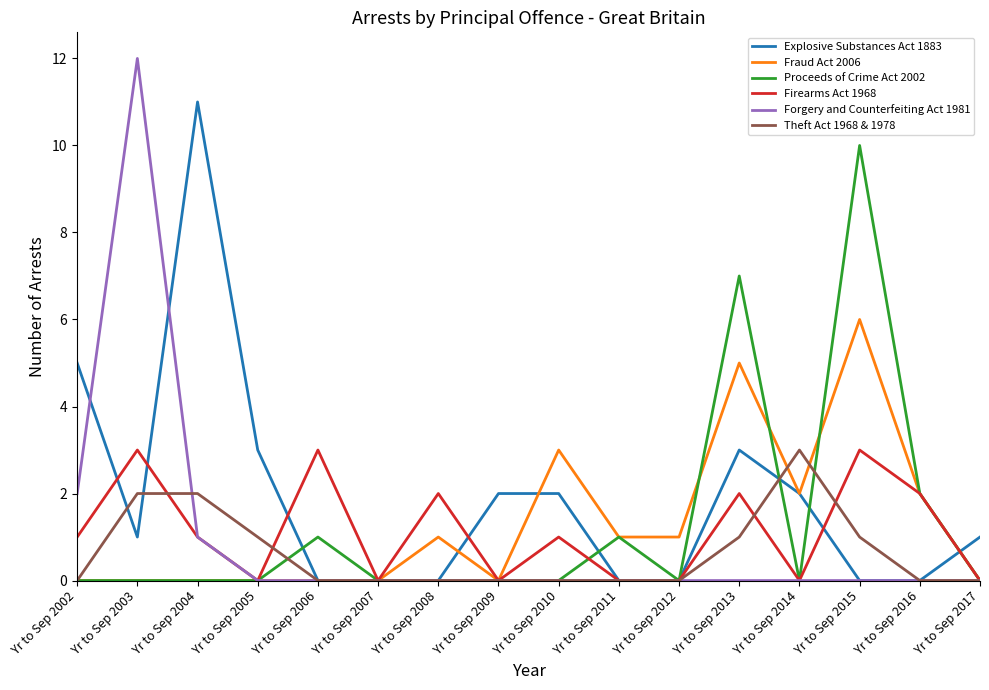

Reading left to right, what are all the values shown in this chart?

Explosive Substances Act 1883: Yr to Sep 2002=5	Yr to Sep 2003=1	Yr to Sep 2004=11	Yr to Sep 2005=3	Yr to Sep 2006=0	Yr to Sep 2007=0	Yr to Sep 2008=0	Yr to Sep 2009=2	Yr to Sep 2010=2	Yr to Sep 2011=0	Yr to Sep 2012=0	Yr to Sep 2013=3	Yr to Sep 2014=2	Yr to Sep 2015=0	Yr to Sep 2016=0	Yr to Sep 2017=1
Fraud Act 2006: Yr to Sep 2002=0	Yr to Sep 2003=0	Yr to Sep 2004=0	Yr to Sep 2005=0	Yr to Sep 2006=0	Yr to Sep 2007=0	Yr to Sep 2008=1	Yr to Sep 2009=0	Yr to Sep 2010=3	Yr to Sep 2011=1	Yr to Sep 2012=1	Yr to Sep 2013=5	Yr to Sep 2014=2	Yr to Sep 2015=6	Yr to Sep 2016=2	Yr to Sep 2017=0
Proceeds of Crime Act 2002: Yr to Sep 2002=0	Yr to Sep 2003=0	Yr to Sep 2004=0	Yr to Sep 2005=0	Yr to Sep 2006=1	Yr to Sep 2007=0	Yr to Sep 2008=0	Yr to Sep 2009=0	Yr to Sep 2010=0	Yr to Sep 2011=1	Yr to Sep 2012=0	Yr to Sep 2013=7	Yr to Sep 2014=0	Yr to Sep 2015=10	Yr to Sep 2016=2	Yr to Sep 2017=0
Firearms Act 1968: Yr to Sep 2002=1	Yr to Sep 2003=3	Yr to Sep 2004=1	Yr to Sep 2005=0	Yr to Sep 2006=3	Yr to Sep 2007=0	Yr to Sep 2008=2	Yr to Sep 2009=0	Yr to Sep 2010=1	Yr to Sep 2011=0	Yr to Sep 2012=0	Yr to Sep 2013=2	Yr to Sep 2014=0	Yr to Sep 2015=3	Yr to Sep 2016=2	Yr to Sep 2017=0
Forgery and Counterfeiting Act 1981: Yr to Sep 2002=2	Yr to Sep 2003=12	Yr to Sep 2004=1	Yr to Sep 2005=0	Yr to Sep 2006=0	Yr to Sep 2007=0	Yr to Sep 2008=0	Yr to Sep 2009=0	Yr to Sep 2010=0	Yr to Sep 2011=0	Yr to Sep 2012=0	Yr to Sep 2013=0	Yr to Sep 2014=0	Yr to Sep 2015=0	Yr to Sep 2016=0	Yr to Sep 2017=0
Theft Act 1968 & 1978: Yr to Sep 2002=0	Yr to Sep 2003=2	Yr to Sep 2004=2	Yr to Sep 2005=1	Yr to Sep 2006=0	Yr to Sep 2007=0	Yr to Sep 2008=0	Yr to Sep 2009=0	Yr to Sep 2010=0	Yr to Sep 2011=0	Yr to Sep 2012=0	Yr to Sep 2013=1	Yr to Sep 2014=3	Yr to Sep 2015=1	Yr to Sep 2016=0	Yr to Sep 2017=0